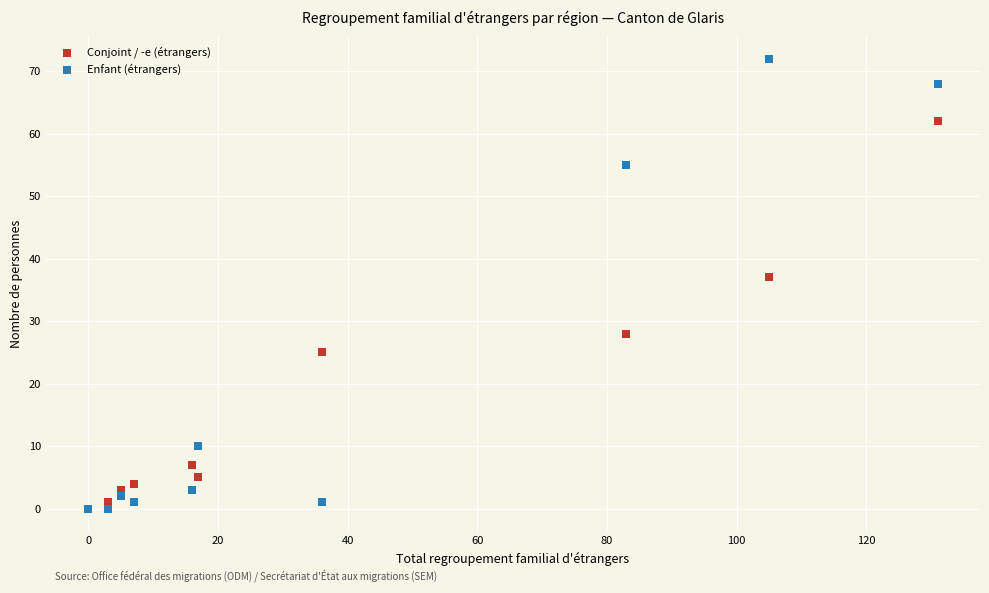

Which series has the widest spread of Y values?

Enfant (étrangers)